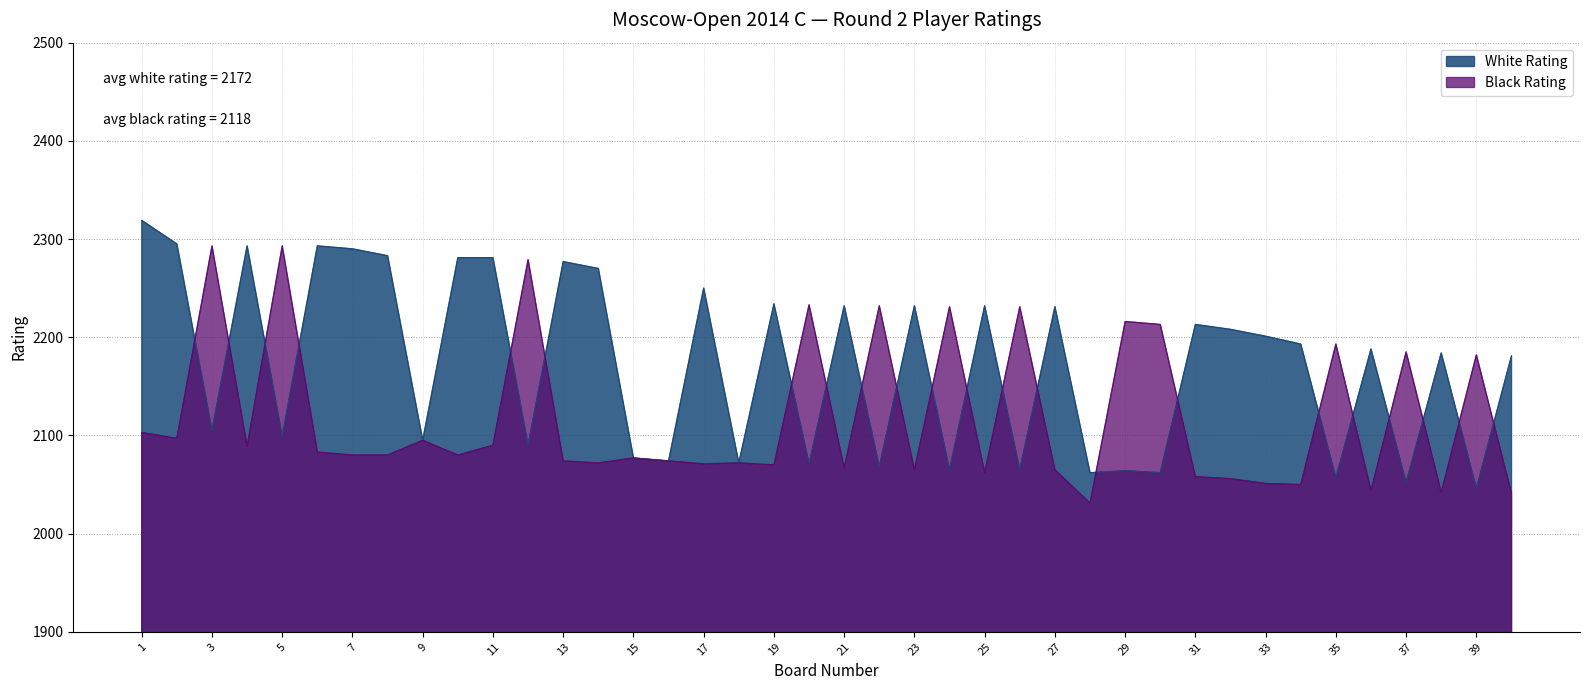

What is the value of the White Rating point at the 37th from the left?

2052